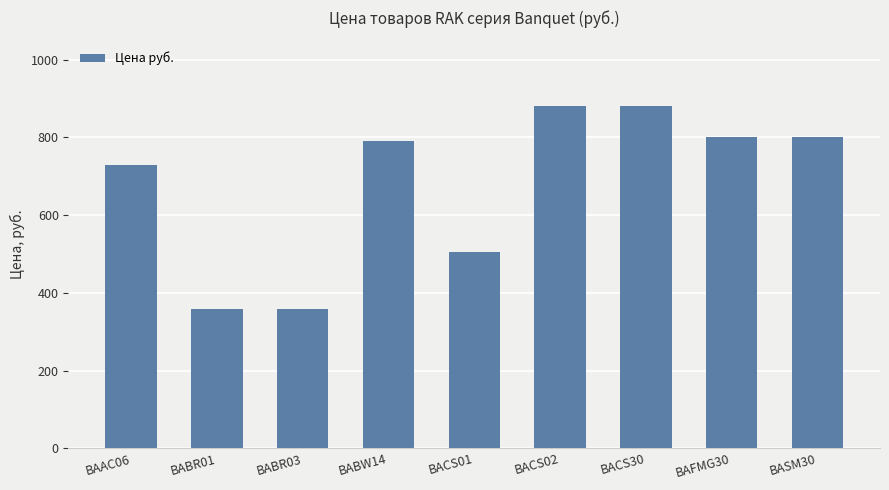

Reading left to right, list all the values displayed in this chart.

729	359	359	791	505	880	880	802	802